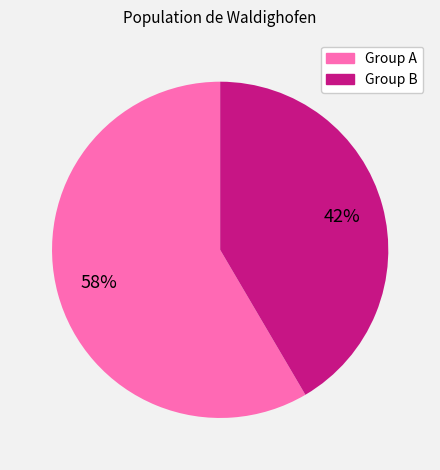

Is there a majority slice in this chart?

Yes